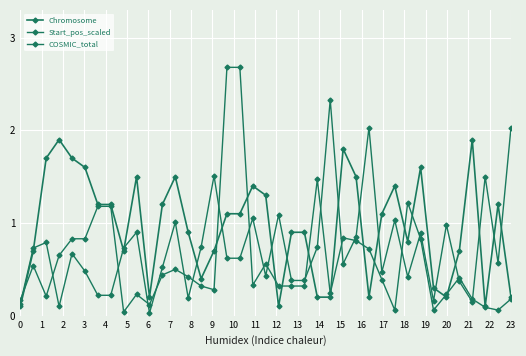

Is this an area chart (filled region under the line)?

No